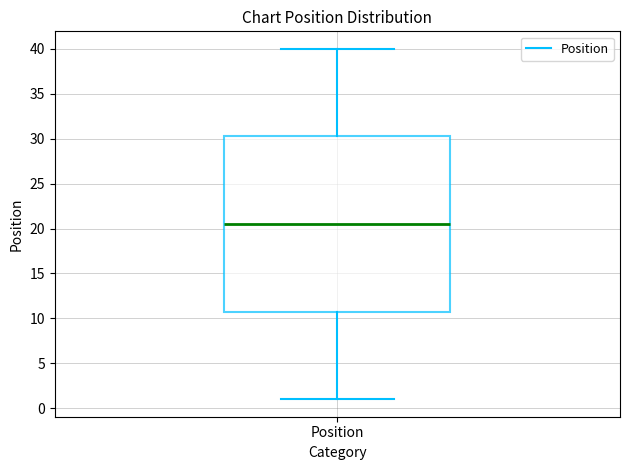

Where does the upper whisker of the box for Position end on the y-axis? The values are not printed on the chart, so give them approximately, as read against the axis.

40.0